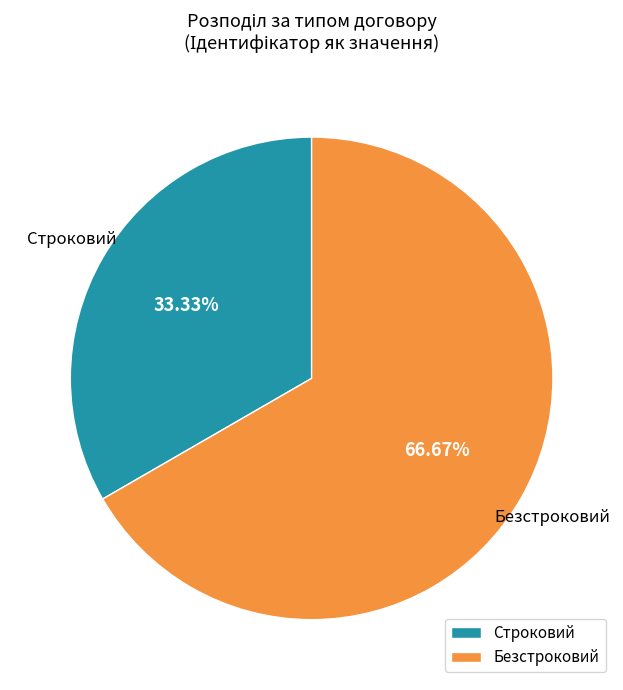

Combined, do Безстроковий and Строковий account for over 50%?

Yes